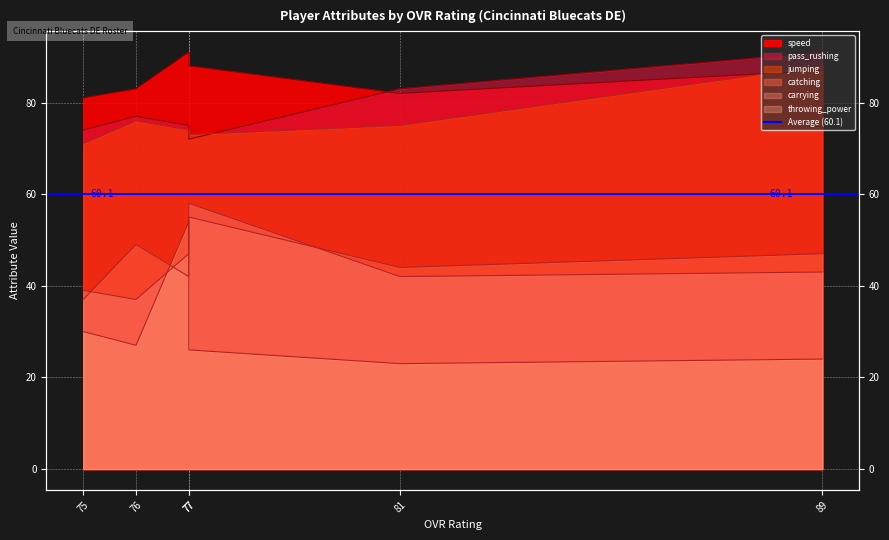

What is the total value across all series at 77?

372